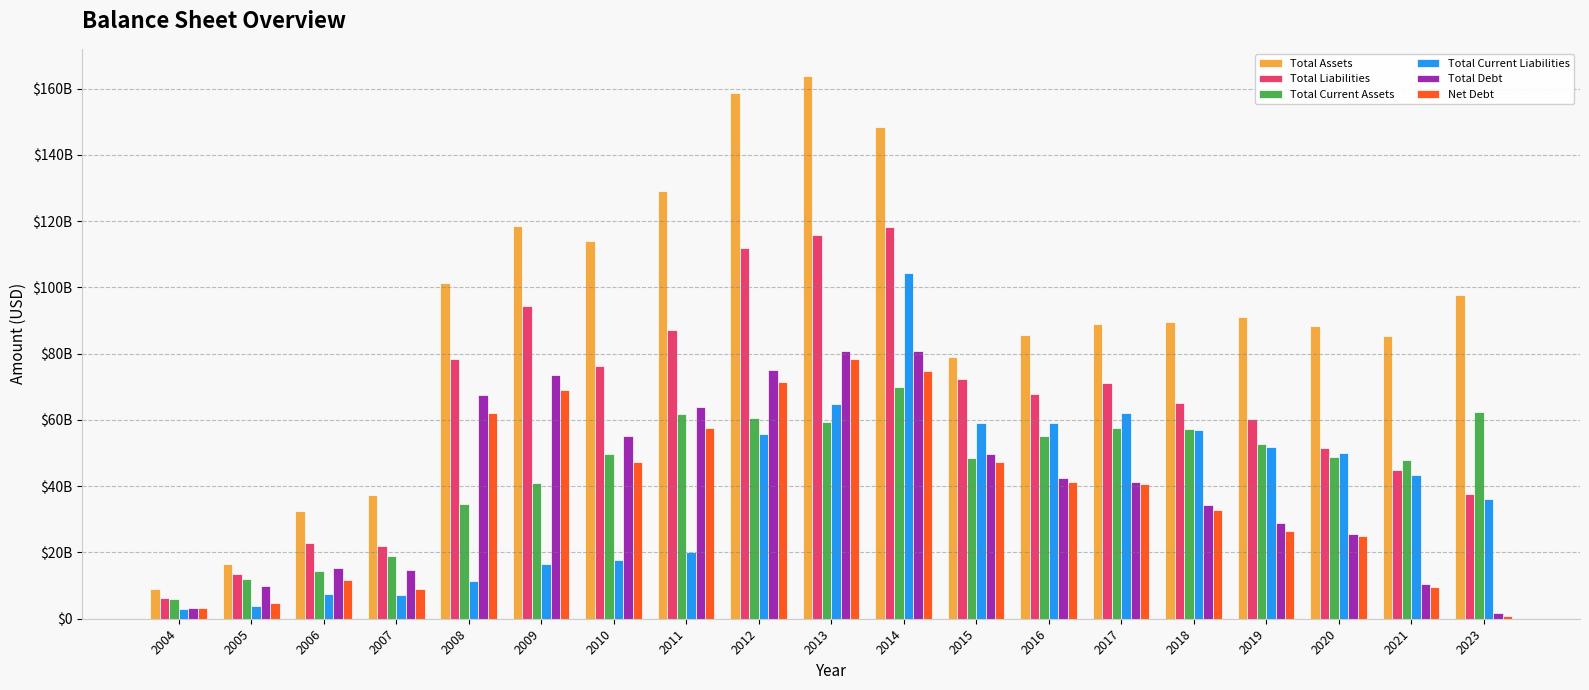

Are the bars horizontal?

No